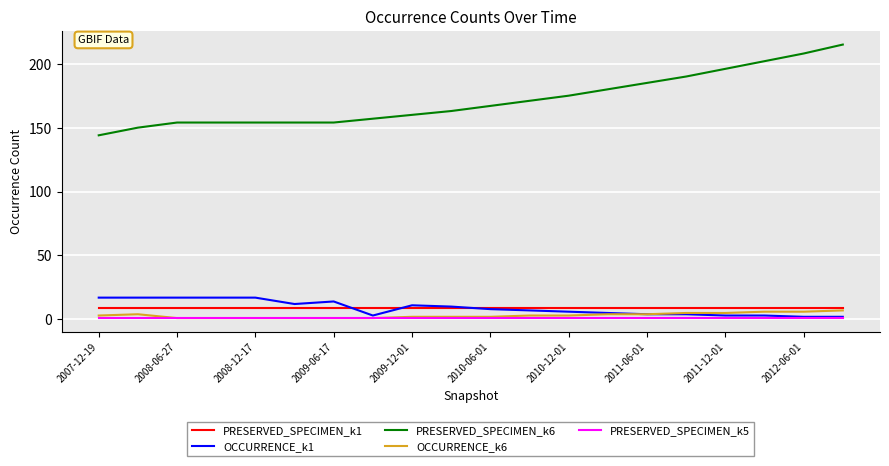

Which series has the largest range (max minus min)?

PRESERVED_SPECIMEN_k6